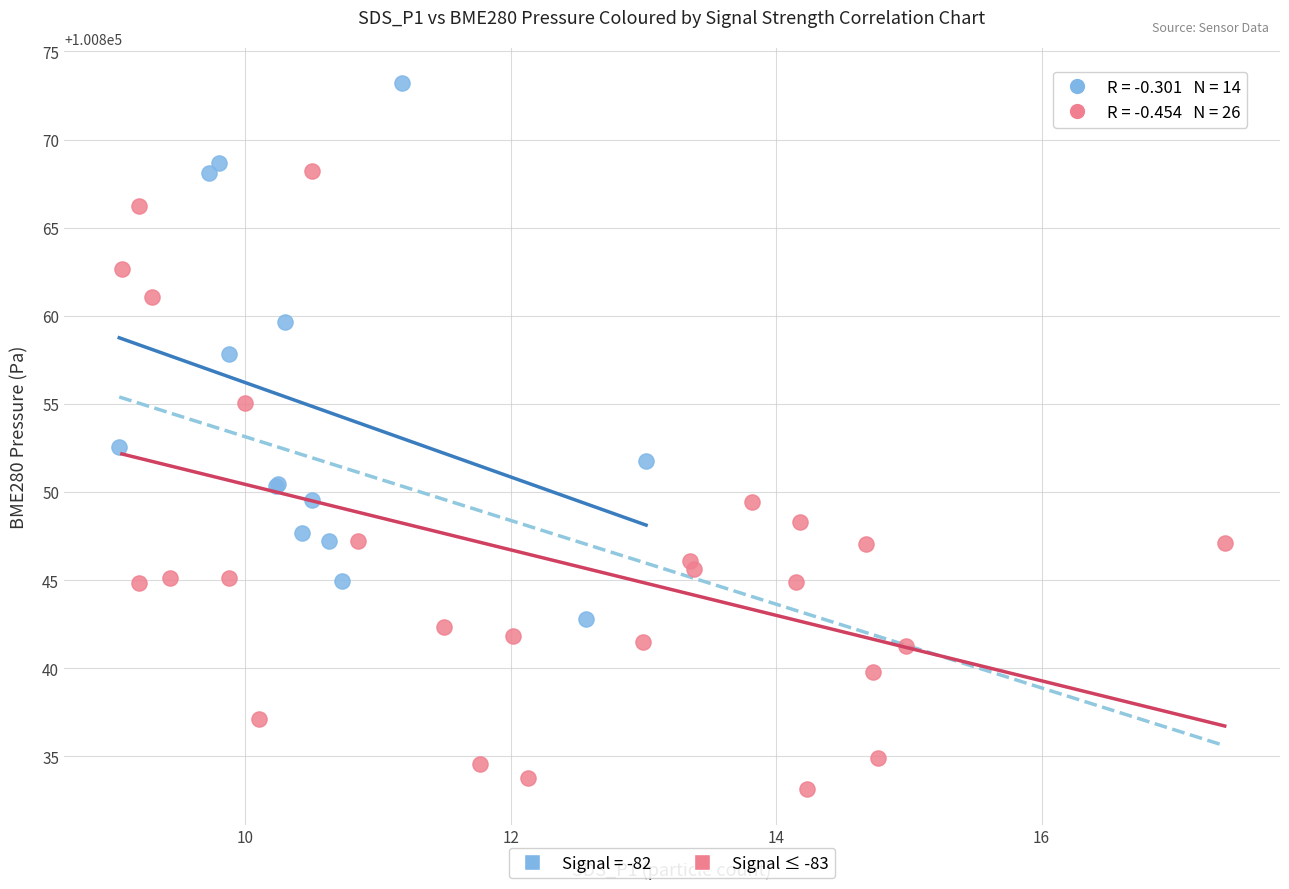

Which series has the widest spread of Y values?

Signal ≤ -83